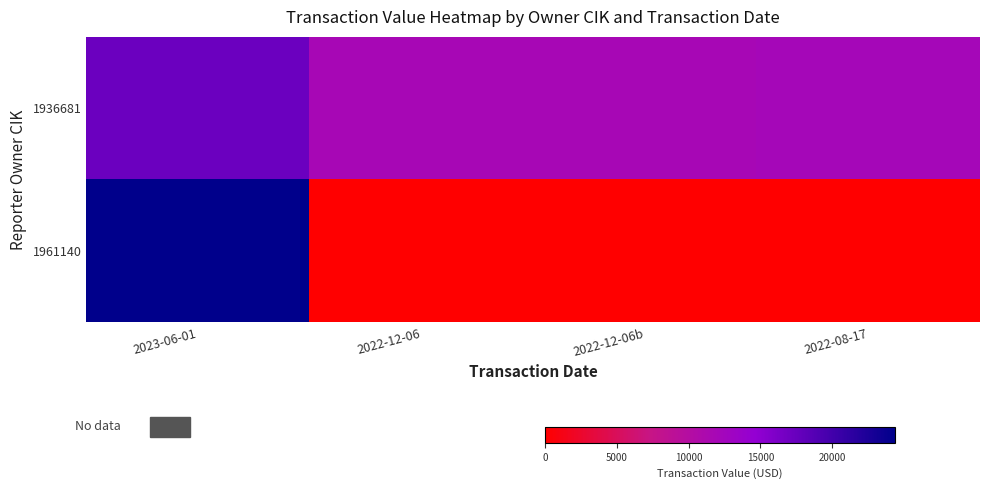

Reading right to left, extract all data points from this chart.

1936681: 2022-08-17=12163	2022-12-06b=11886	2022-12-06=11886	2023-06-01=17279
1961140: 2022-08-17=0	2022-12-06b=0	2022-12-06=0	2023-06-01=24384